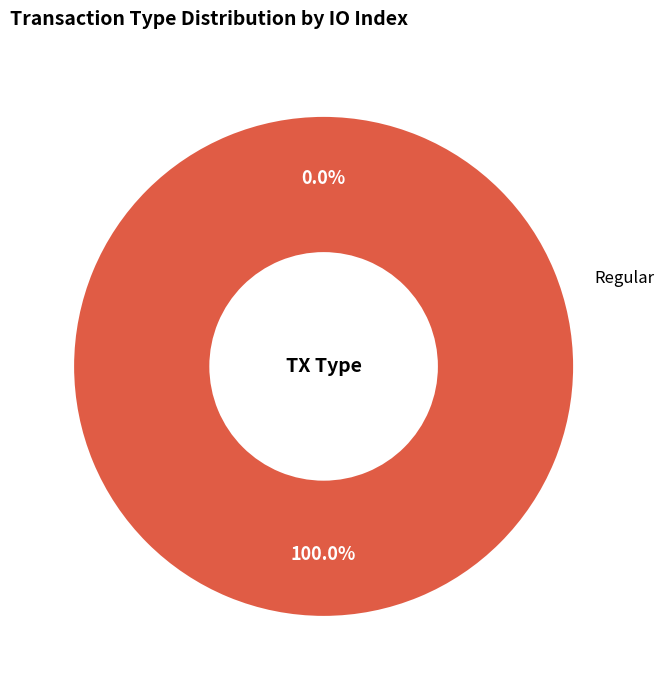

To the nearest percent, what is the difference between the Regular and Ticket slice percentages?

100%